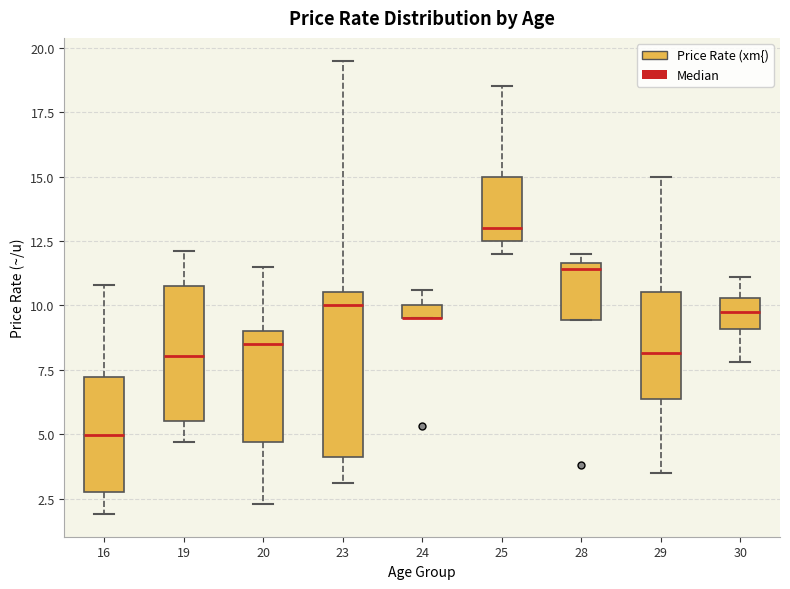

Where is the lower edge of the box at x = 25 on the y-axis? The values are not printed on the chart, so give them approximately, as read against the axis.

12.5